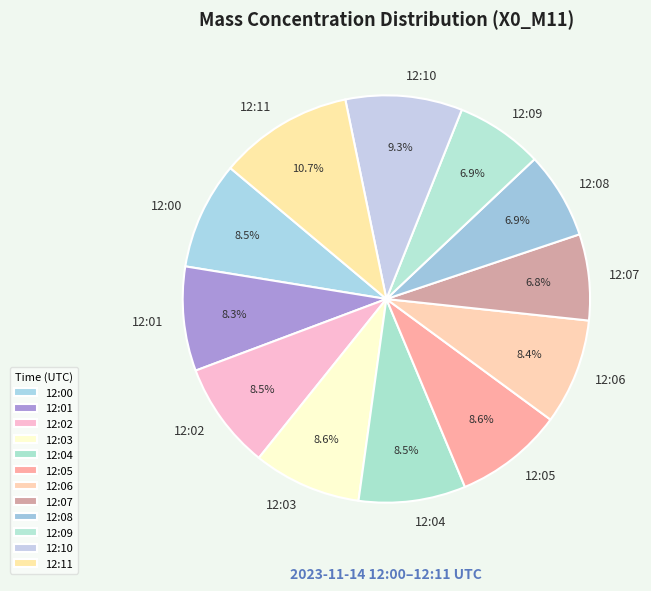

Count the number of slices in the pie.

12